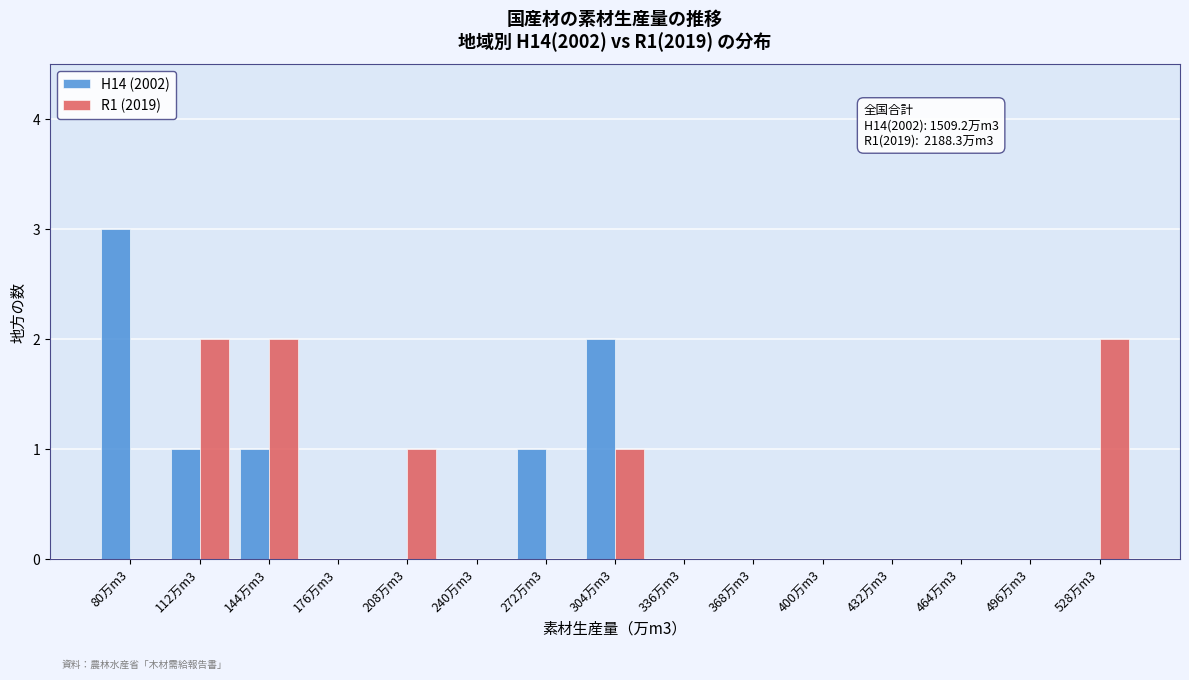

Reading left to right, extract all data points from this chart.

H14 (2002): 80万m3=3	112万m3=1	144万m3=1	176万m3=0	208万m3=0	240万m3=0	272万m3=1	304万m3=2	336万m3=0	368万m3=0	400万m3=0	432万m3=0	464万m3=0	496万m3=0	528万m3=0
R1 (2019): 80万m3=0	112万m3=2	144万m3=2	176万m3=0	208万m3=1	240万m3=0	272万m3=0	304万m3=1	336万m3=0	368万m3=0	400万m3=0	432万m3=0	464万m3=0	496万m3=0	528万m3=2